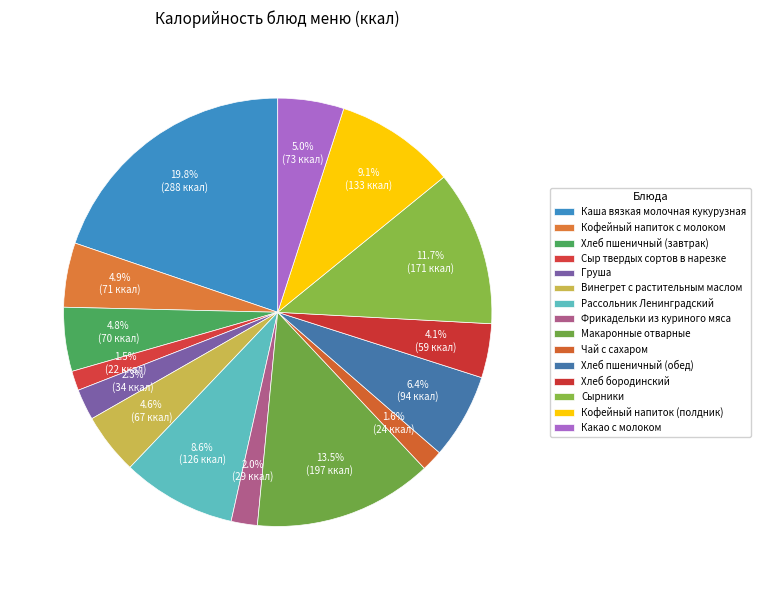

How much of the chart is everything except Чай с сахаром?

98.4%